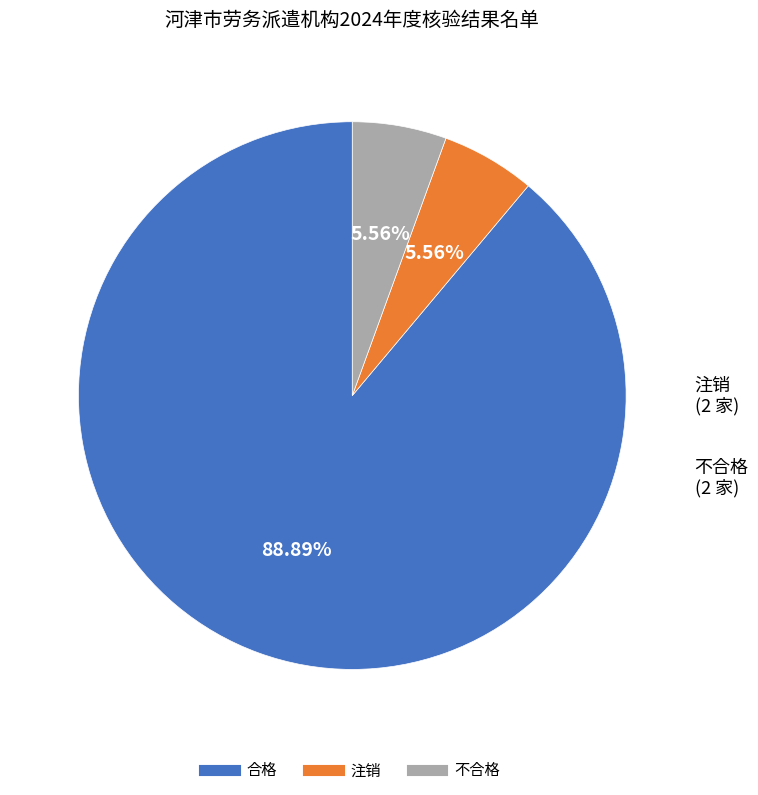

What is the total percentage of 不合格 and 注销?

11.1%